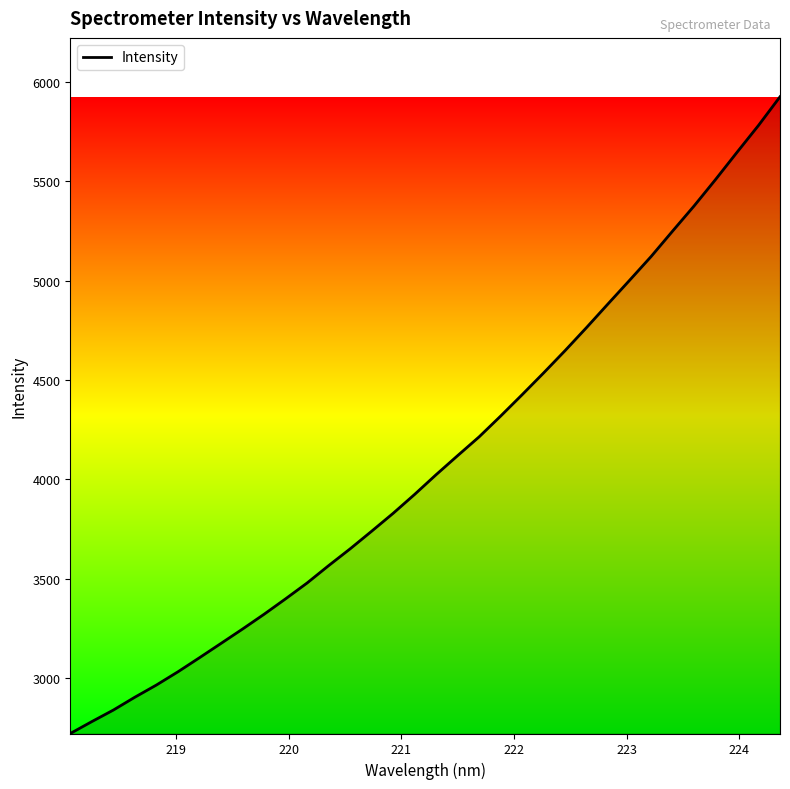

How many distinct data groups are displayed?

1